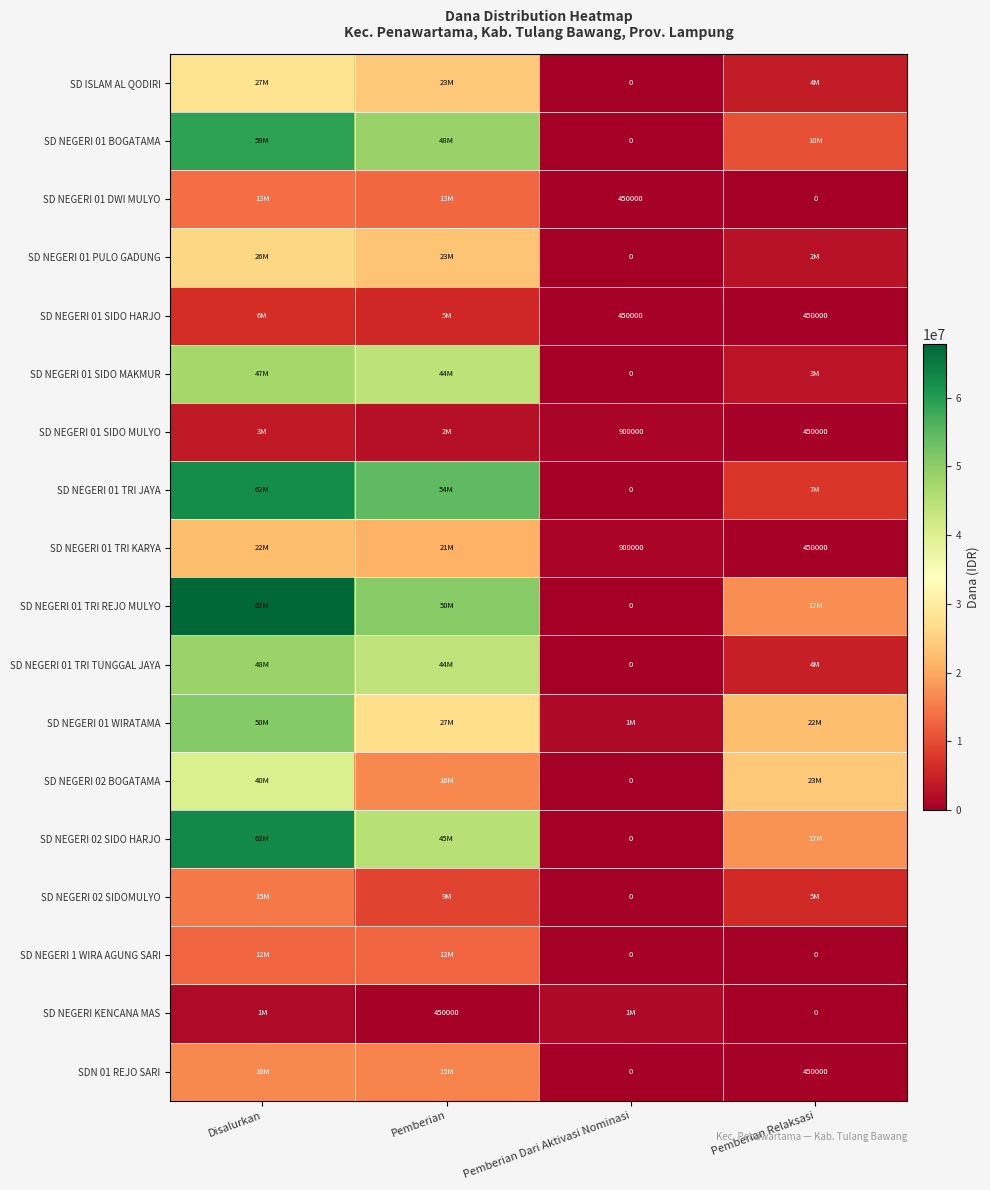

What is the average value of the SD NEGERI 01 TRI REJO MULYO series?

33862500